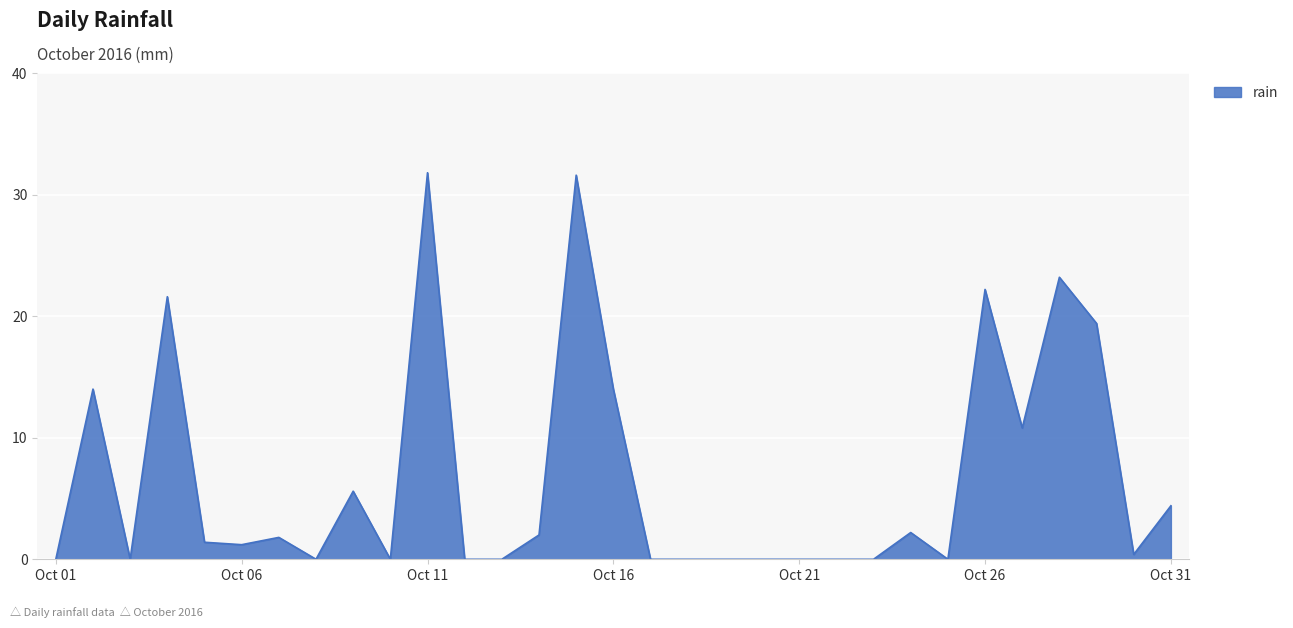

What is the maximum value shown in the chart?

31.8